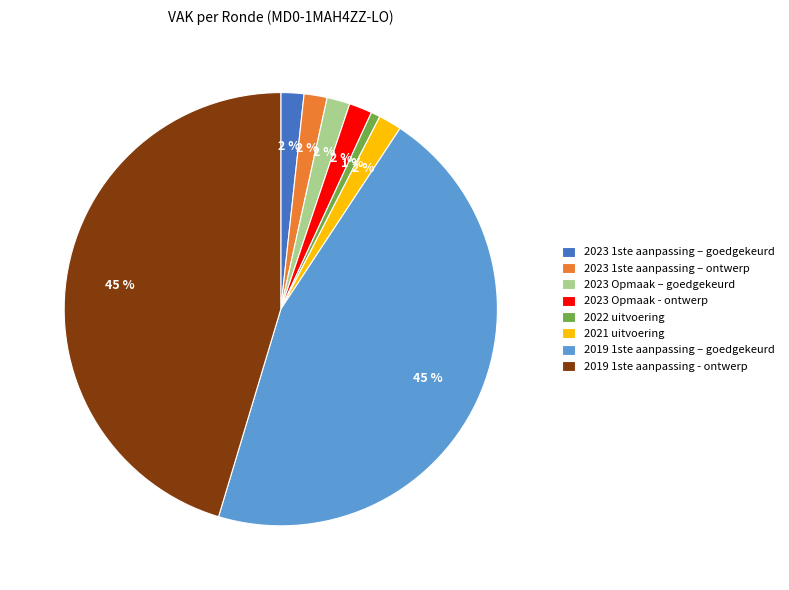

Do 2019 1ste aanpassing – goedgekeurd and 2021 uitvoering together represent more than half of the pie?

No